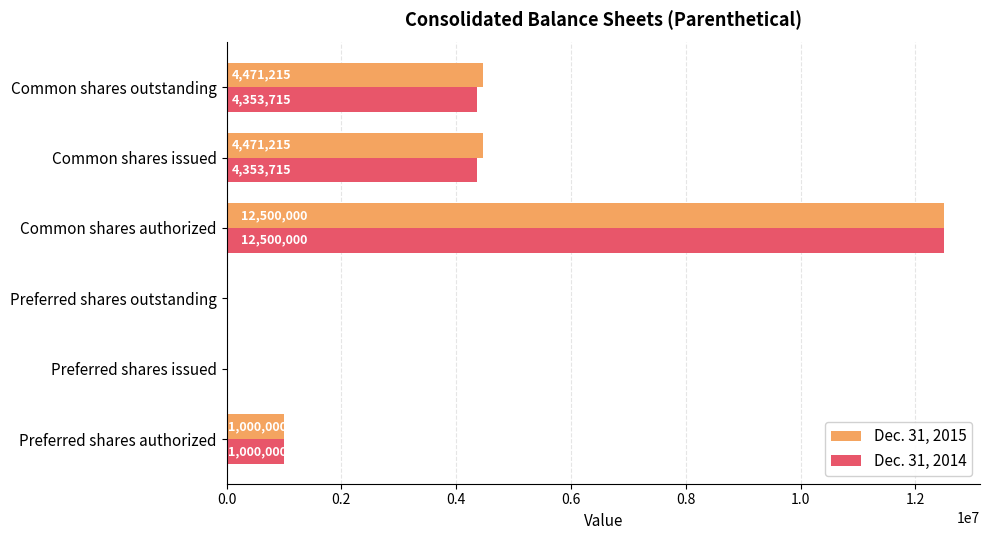

Count the number of data series in this chart.

2